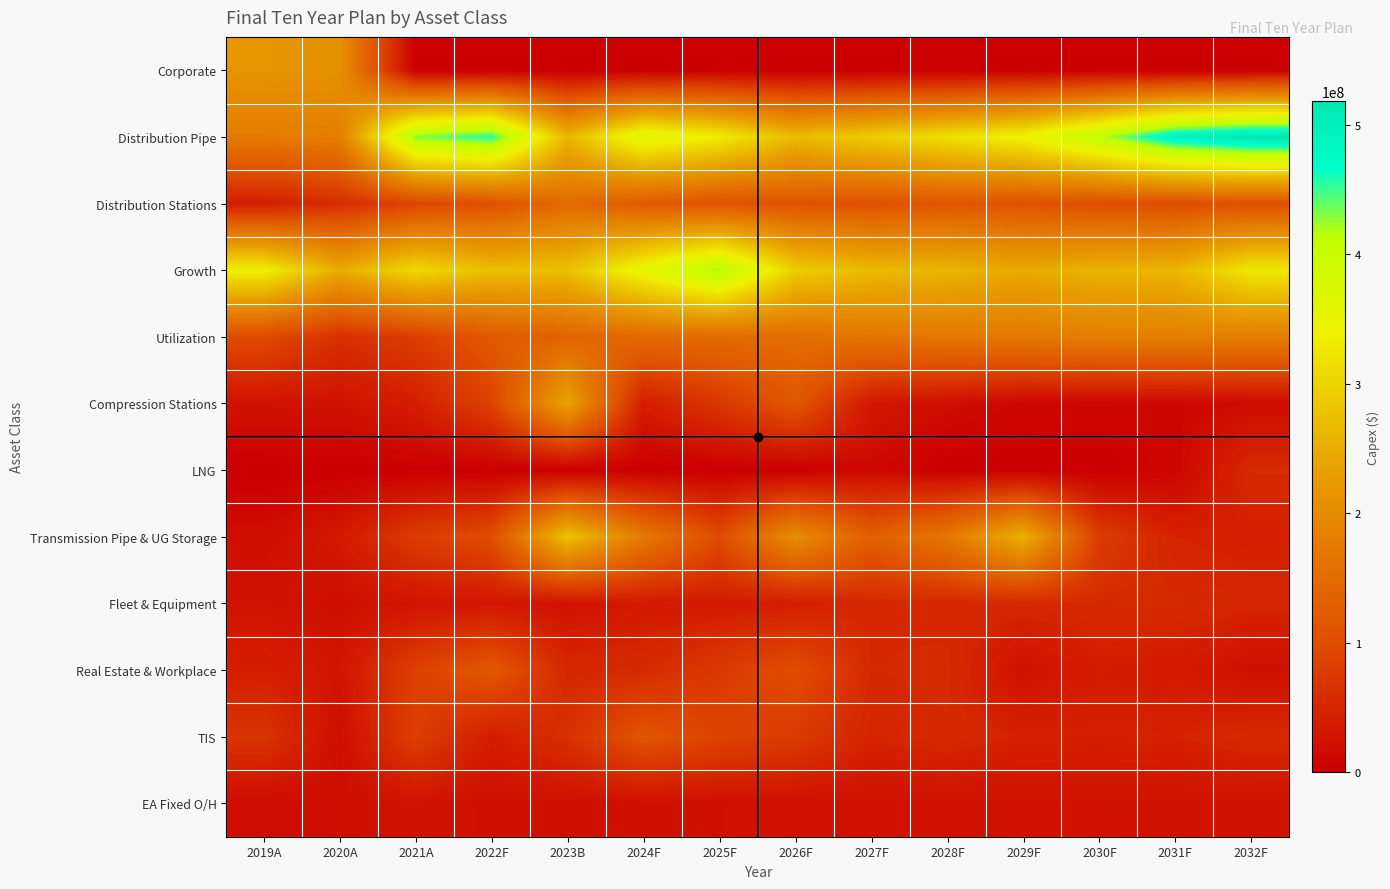

Which series has the largest range (max minus min)?

Distribution Pipe